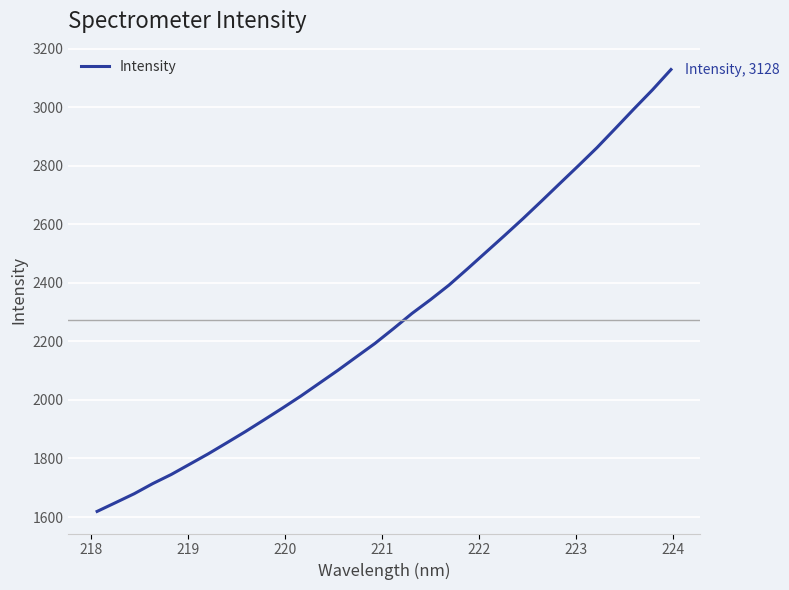

What is the greatest value displayed?

3128.3